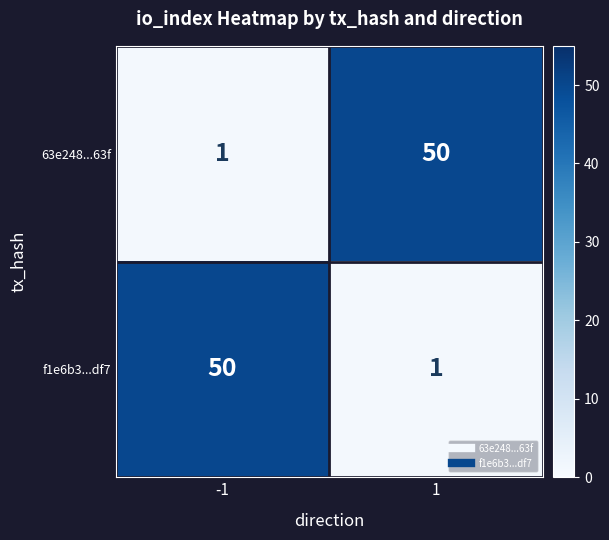

Rank the series at -1 from highest to lowest value.

f1e6b3...df7, 63e248...63f